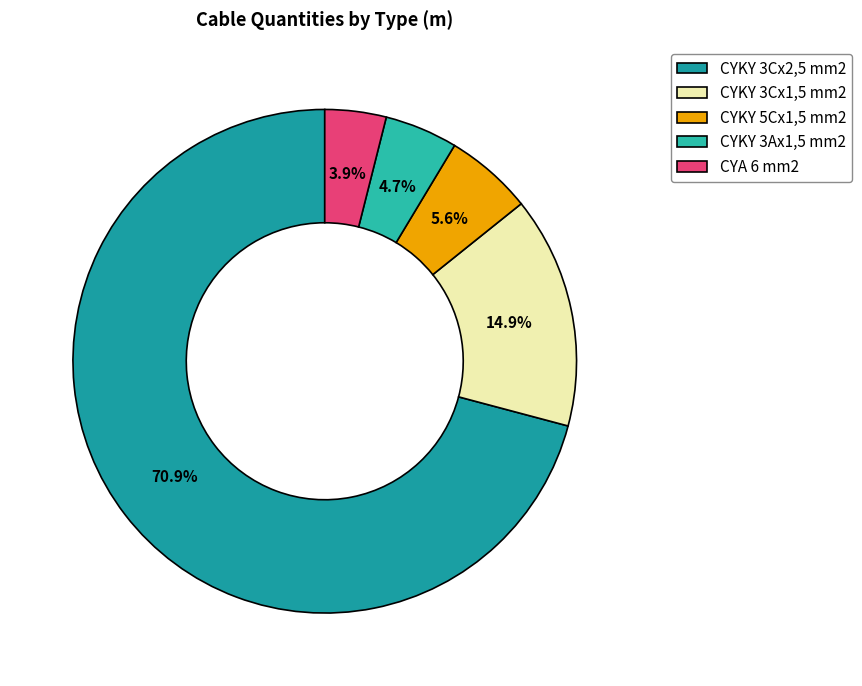

Count the number of slices in the pie.

5